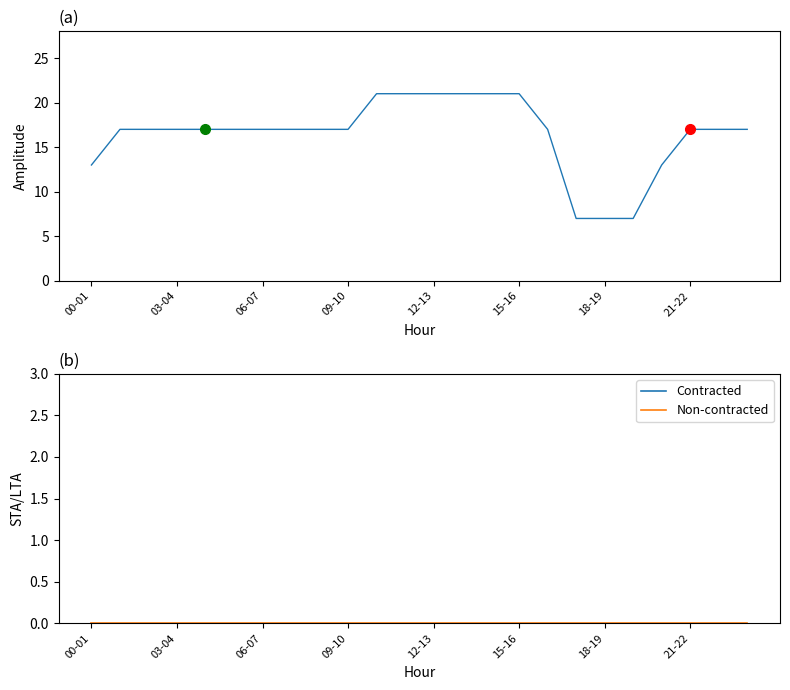

List the series in order of their peak value, lowest first.

Non-contracted, Contracted